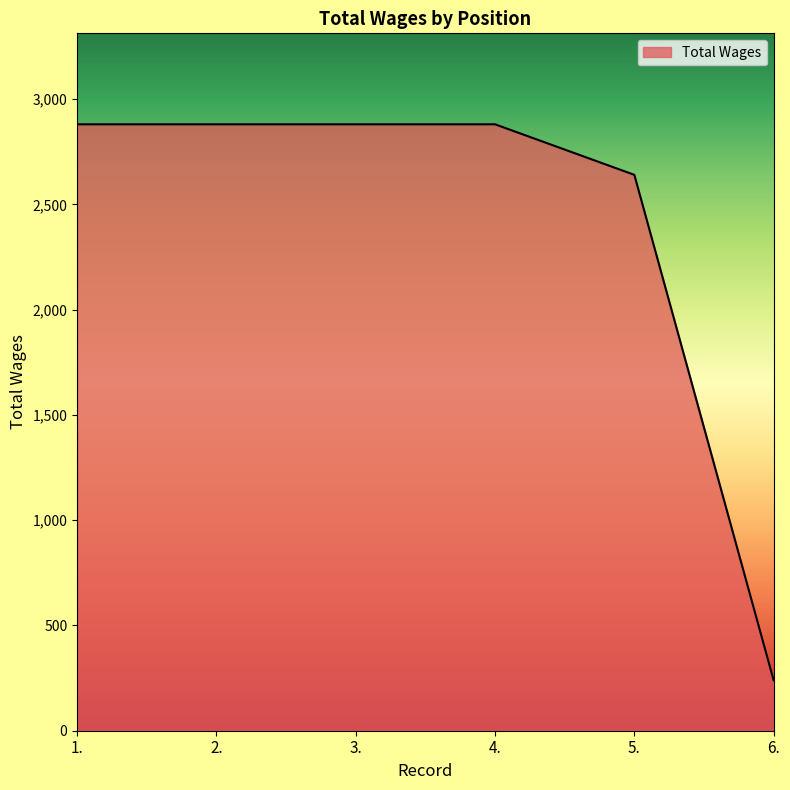

How many lines are shown in the chart?

1